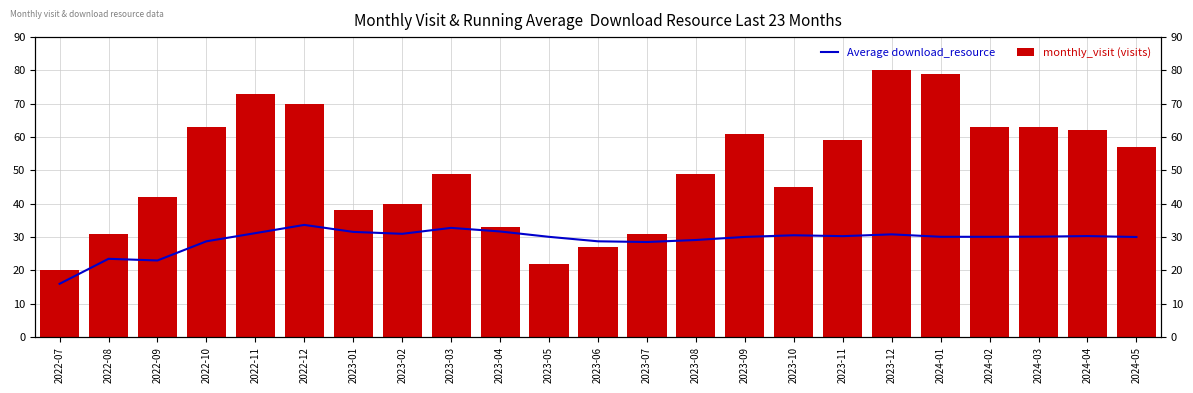

Reading left to right, list all the values displayed in this chart.

Average download_resource: 2022-07=16.0	2022-08=23.5	2022-09=23.0	2022-10=28.8	2022-11=31.2	2022-12=33.7	2023-01=31.6	2023-02=31.0	2023-03=32.8	2023-04=31.7	2023-05=30.1	2023-06=28.8	2023-07=28.5	2023-08=29.1	2023-09=30.1	2023-10=30.6	2023-11=30.3	2023-12=30.8	2024-01=30.1	2024-02=30.1	2024-03=30.1	2024-04=30.3	2024-05=30.0
monthly_visit (visits): 2022-07=20.0	2022-08=31.0	2022-09=42.0	2022-10=63.0	2022-11=73.0	2022-12=70.0	2023-01=38.0	2023-02=40.0	2023-03=49.0	2023-04=33.0	2023-05=22.0	2023-06=27.0	2023-07=31.0	2023-08=49.0	2023-09=61.0	2023-10=45.0	2023-11=59.0	2023-12=80.0	2024-01=79.0	2024-02=63.0	2024-03=63.0	2024-04=62.0	2024-05=57.0